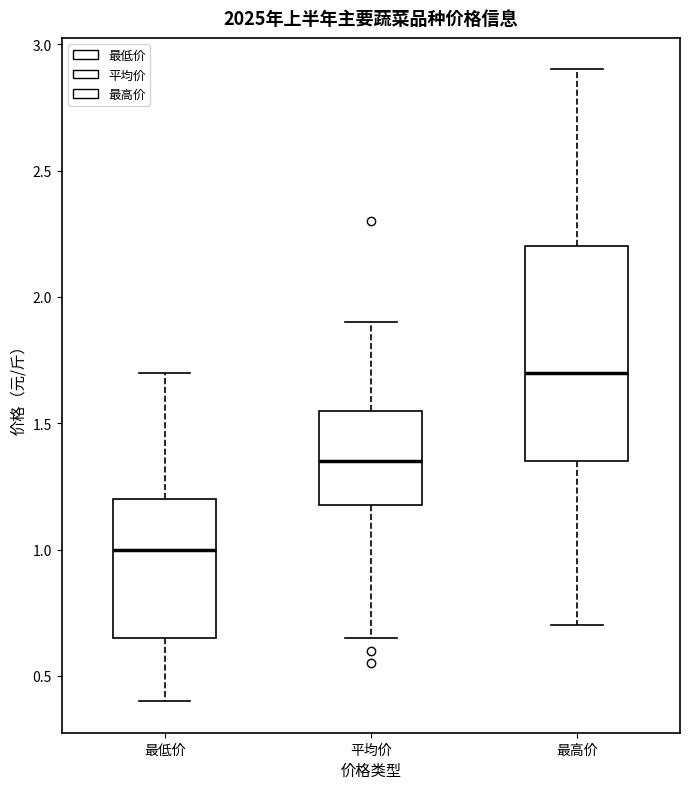

Which box has the highest median line?

最高价